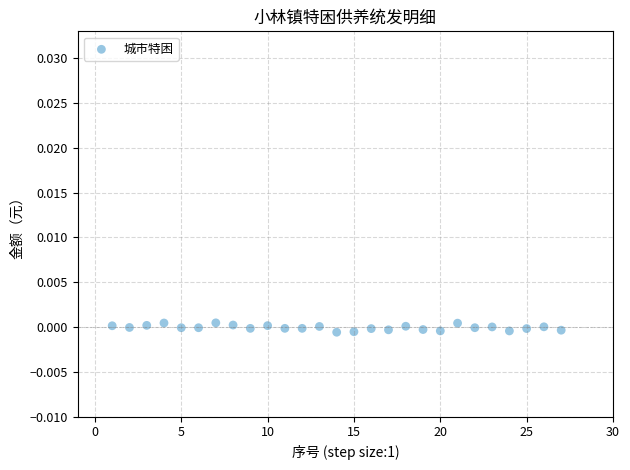

How many points are shown in the scatter plot?

27